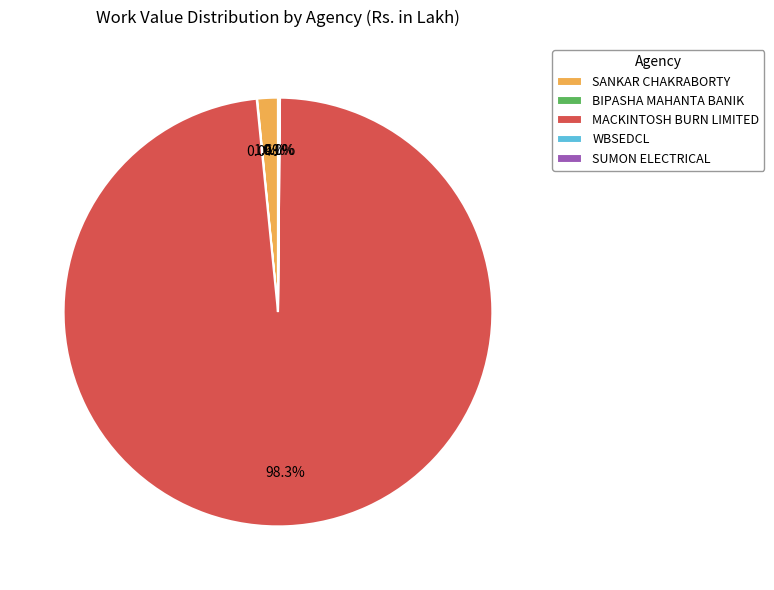

Which slice is the largest?

MACKINTOSH BURN LIMITED